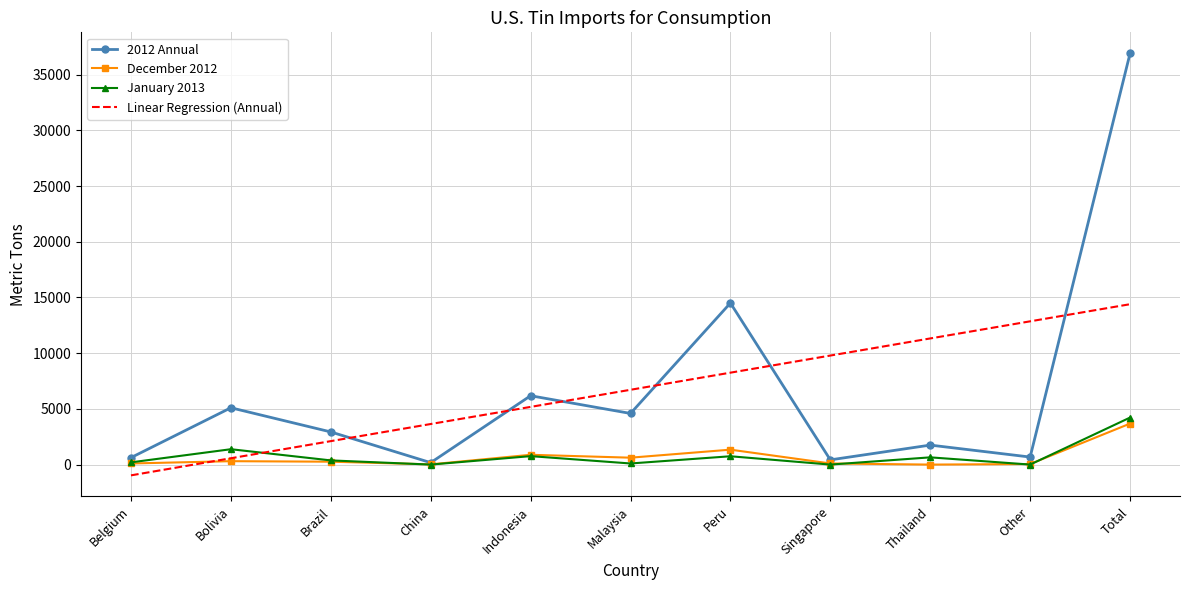

Where is 2012 Annual nearest to the value 18537?

Peru